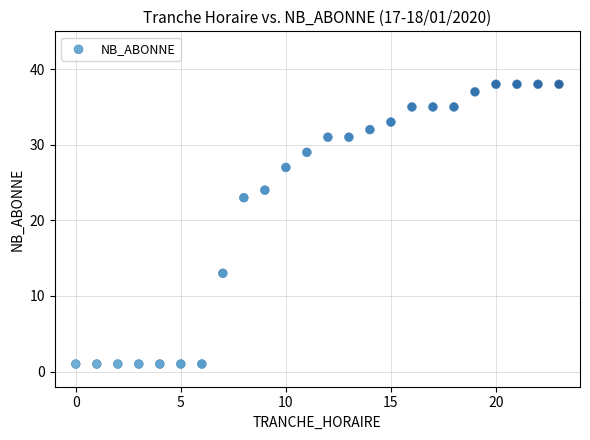

What is the range of Y values (max minus min)?

37